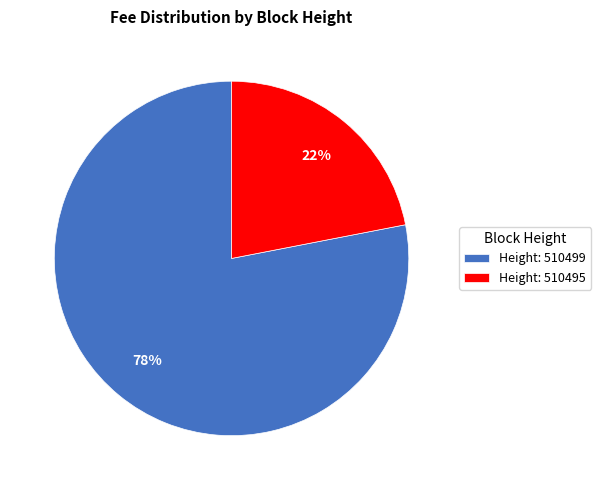

The Height: 510499 slice represents 78% of the pie. True or false?

True